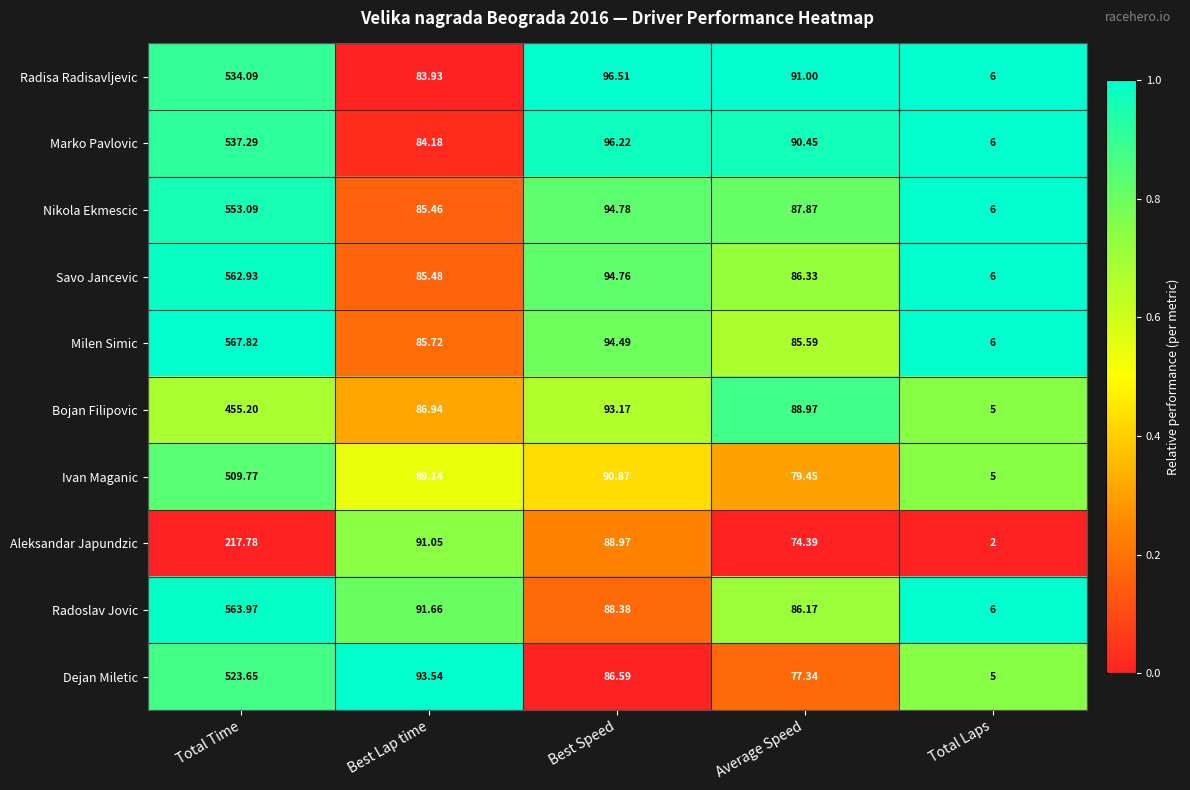

List the labels in order of Marko Pavlovic value, largest first.

Total Time, Best Speed, Average Speed, Best Lap time, Total Laps